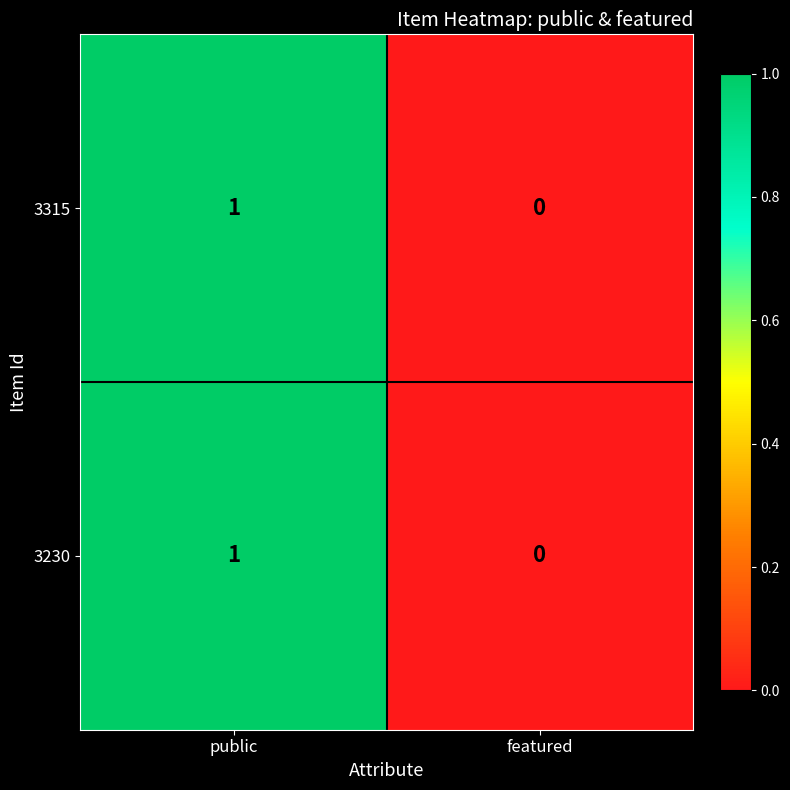

At which category is the sum across all series the highest?

public